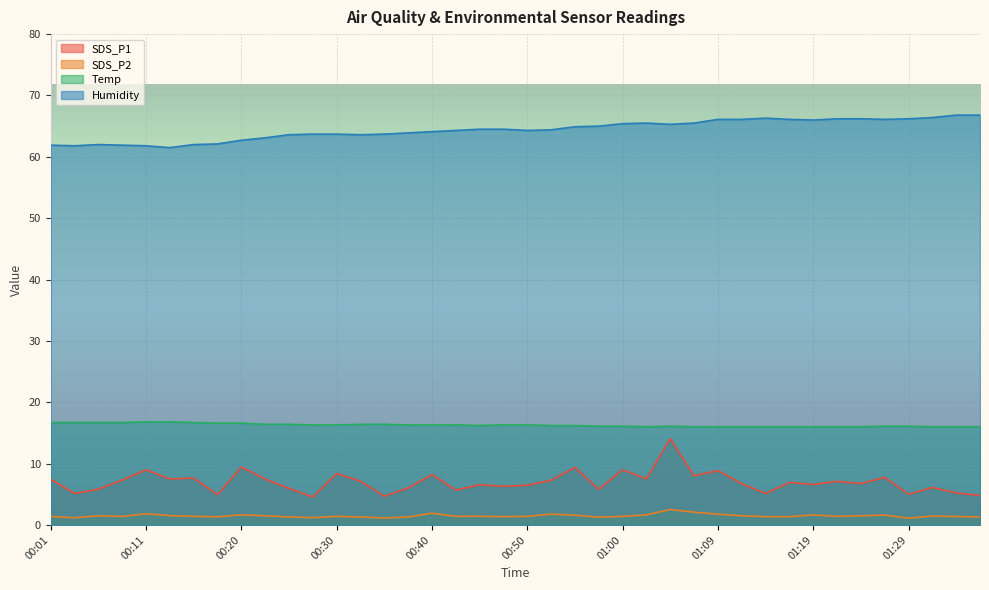

At which label is SDS_P2 closest to 1?

01:29